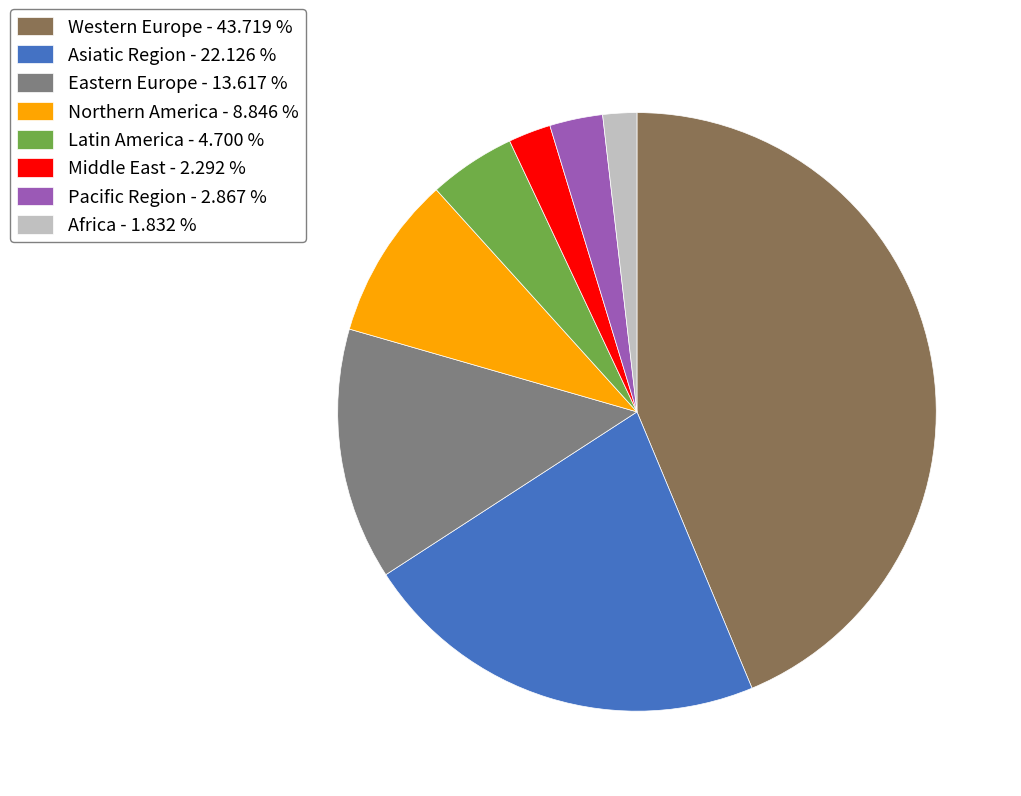

Which has a higher value, Latin America - 4.700 % or Pacific Region - 2.867 %?

Latin America - 4.700 %